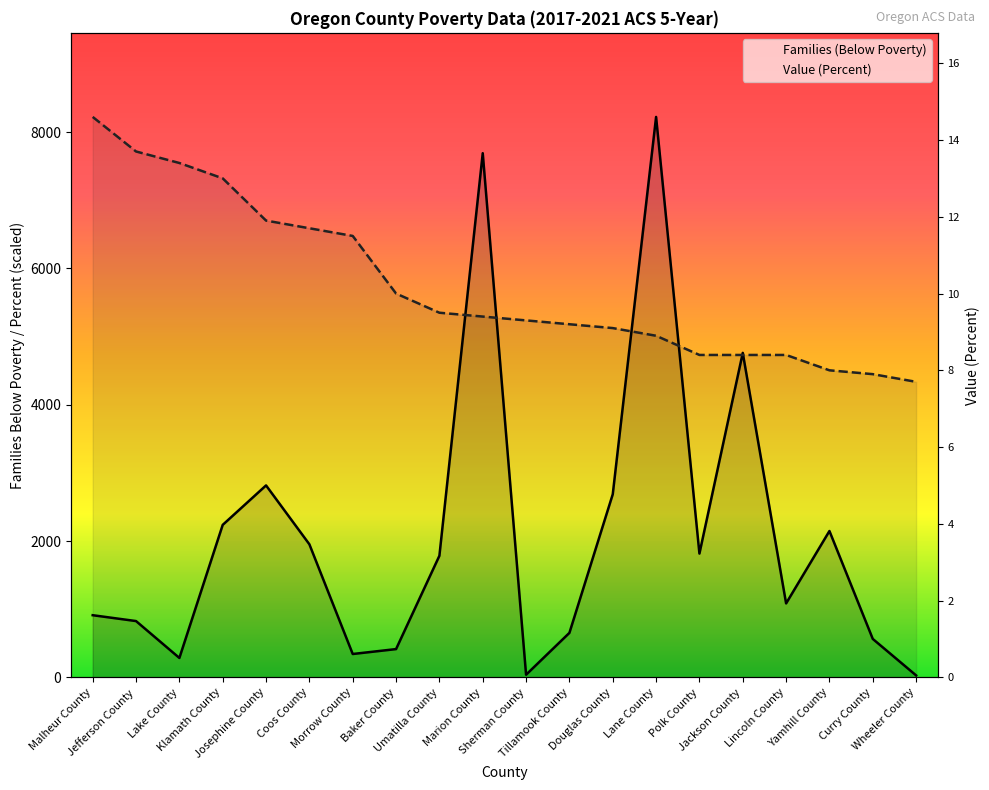

What is the average value of the Families (Below Poverty) series?

2063.9